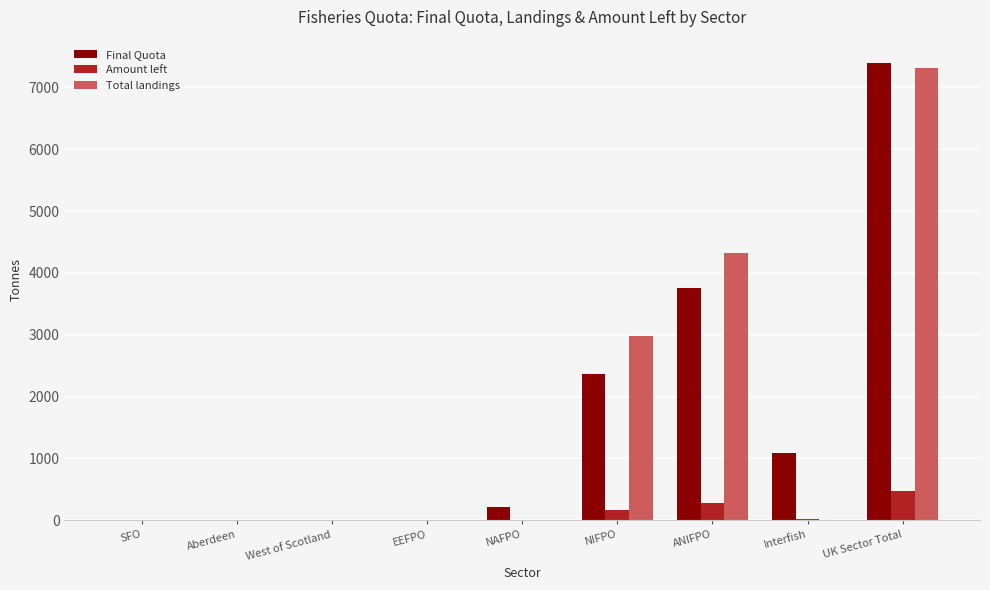

At which category is the sum across all series the highest?

UK Sector Total